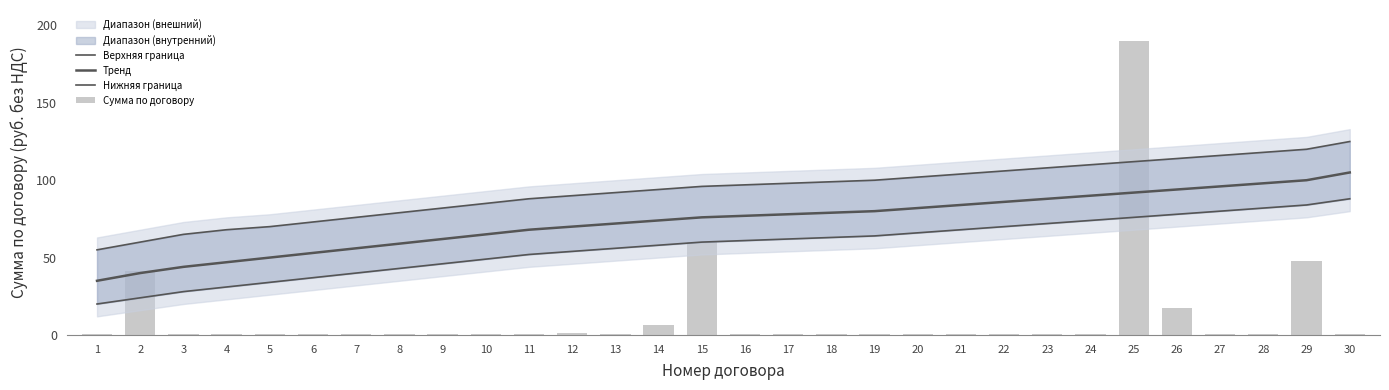

Reading left to right, list all the values displayed in this chart.

Верхняя граница: 1=55.0	2=60.0	3=65.0	4=68.0	5=70.0	6=73.0	7=76.0	8=79.0	9=82.0	10=85.0	11=88.0	12=90.0	13=92.0	14=94.0	15=96.0	16=97.0	17=98.0	18=99.0	19=100.0	20=102.0	21=104.0	22=106.0	23=108.0	24=110.0	25=112.0	26=114.0	27=116.0	28=118.0	29=120.0	30=125.0
Тренд: 1=35.0	2=40.0	3=44.0	4=47.0	5=50.0	6=53.0	7=56.0	8=59.0	9=62.0	10=65.0	11=68.0	12=70.0	13=72.0	14=74.0	15=76.0	16=77.0	17=78.0	18=79.0	19=80.0	20=82.0	21=84.0	22=86.0	23=88.0	24=90.0	25=92.0	26=94.0	27=96.0	28=98.0	29=100.0	30=105.0
Нижняя граница: 1=20.0	2=24.0	3=28.0	4=31.0	5=34.0	6=37.0	7=40.0	8=43.0	9=46.0	10=49.0	11=52.0	12=54.0	13=56.0	14=58.0	15=60.0	16=61.0	17=62.0	18=63.0	19=64.0	20=66.0	21=68.0	22=70.0	23=72.0	24=74.0	25=76.0	26=78.0	27=80.0	28=82.0	29=84.0	30=88.0
Сумма по договору: 1=0.8	2=41.4	3=0.8	4=0.8	5=0.8	6=0.8	7=0.8	8=0.8	9=0.8	10=0.8	11=0.8	12=1.3	13=0.8	14=6.4	15=60.3	16=0.8	17=0.8	18=0.8	19=0.8	20=0.8	21=0.8	22=0.8	23=0.8	24=0.8	25=190.0	26=17.2	27=0.8	28=0.8	29=48.1	30=0.8